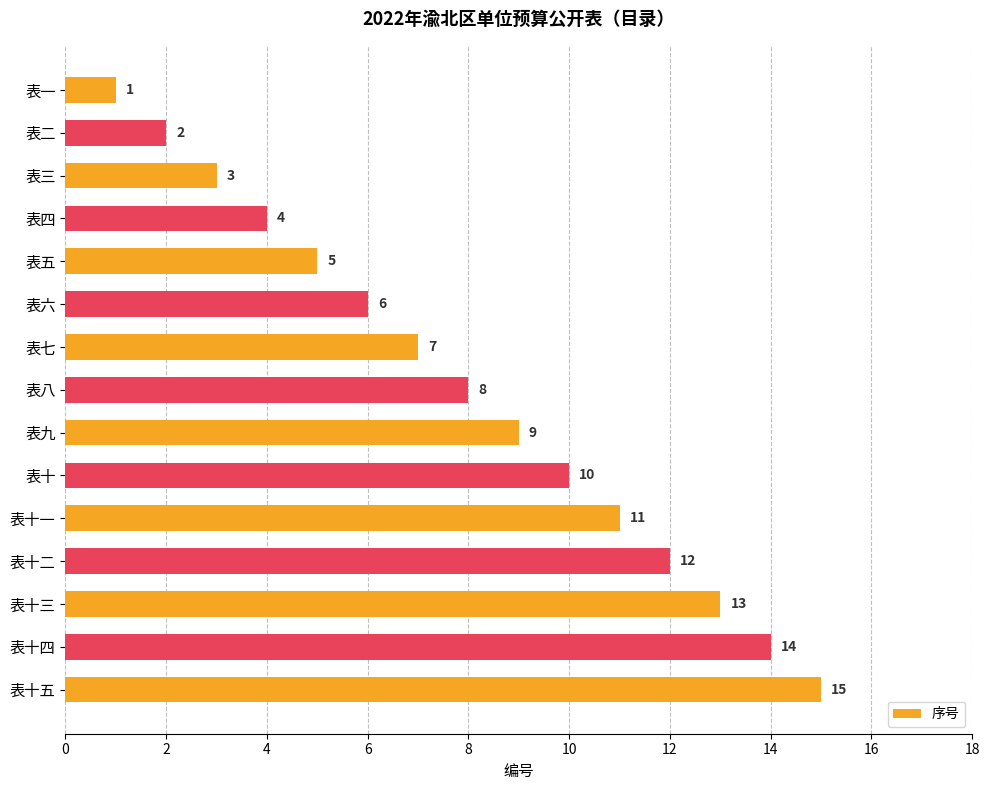

Which has a higher value, 表十五 or 表八?

表十五